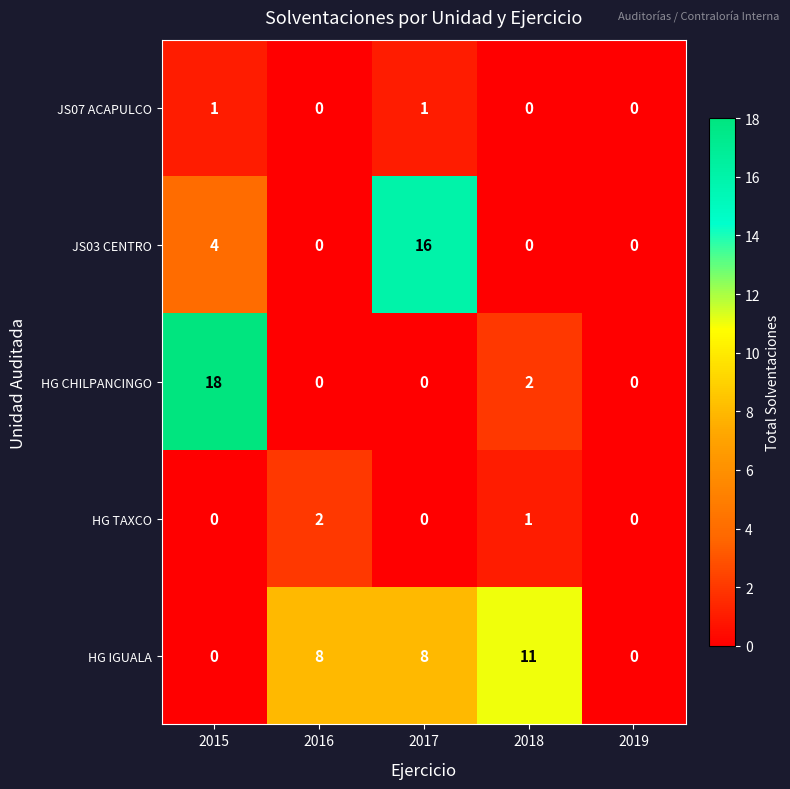

How many distinct data groups are displayed?

5